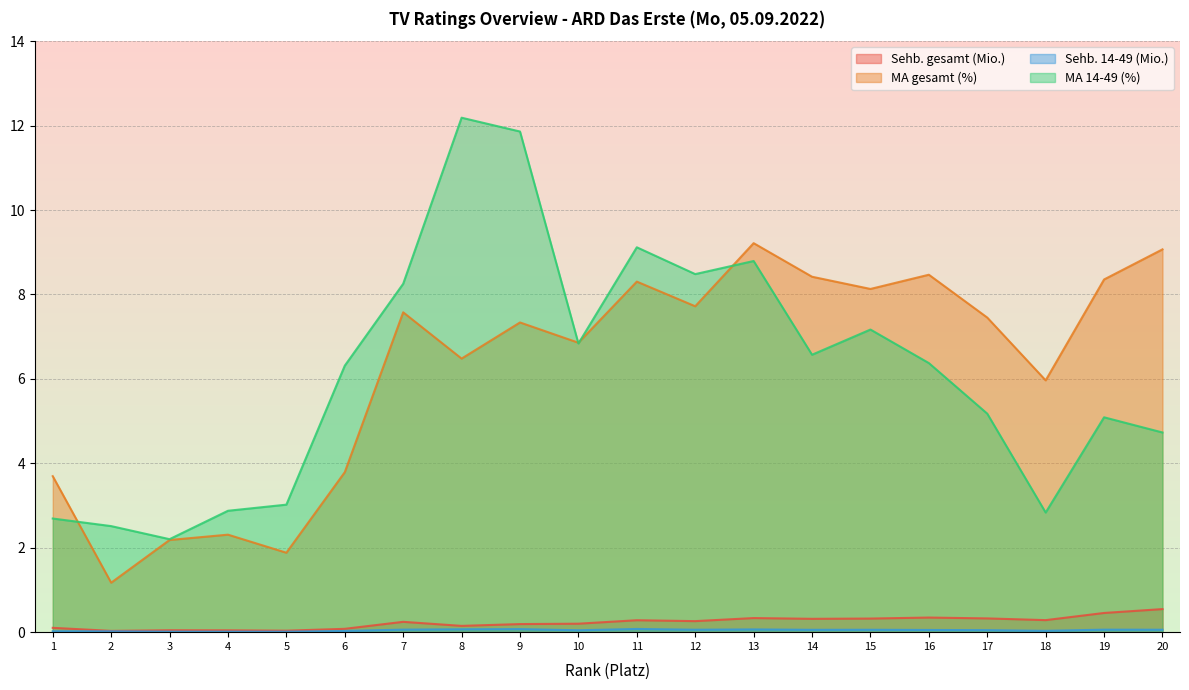

List the labels in order of Sehb. gesamt (Mio.) value, largest first.

20, 19, 16, 13, 17, 15, 14, 18, 11, 12, 7, 10, 9, 8, 1, 6, 3, 4, 5, 2